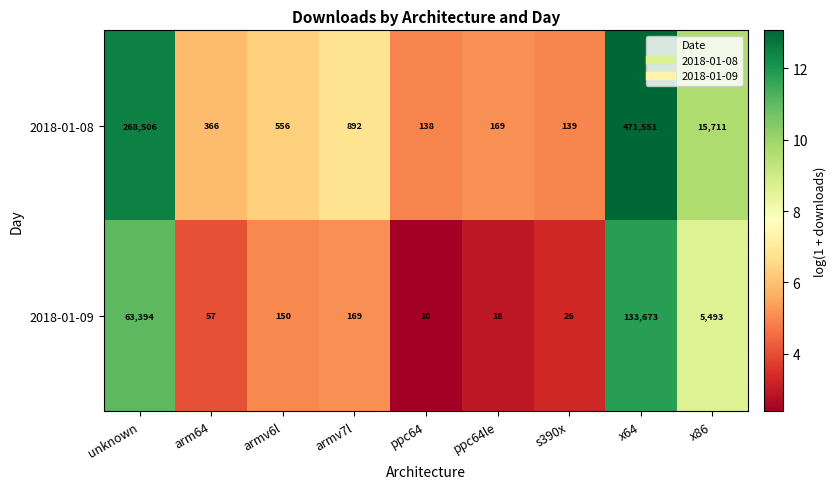

Rank the series by their maximum value, from highest to lowest.

2018-01-08, 2018-01-09